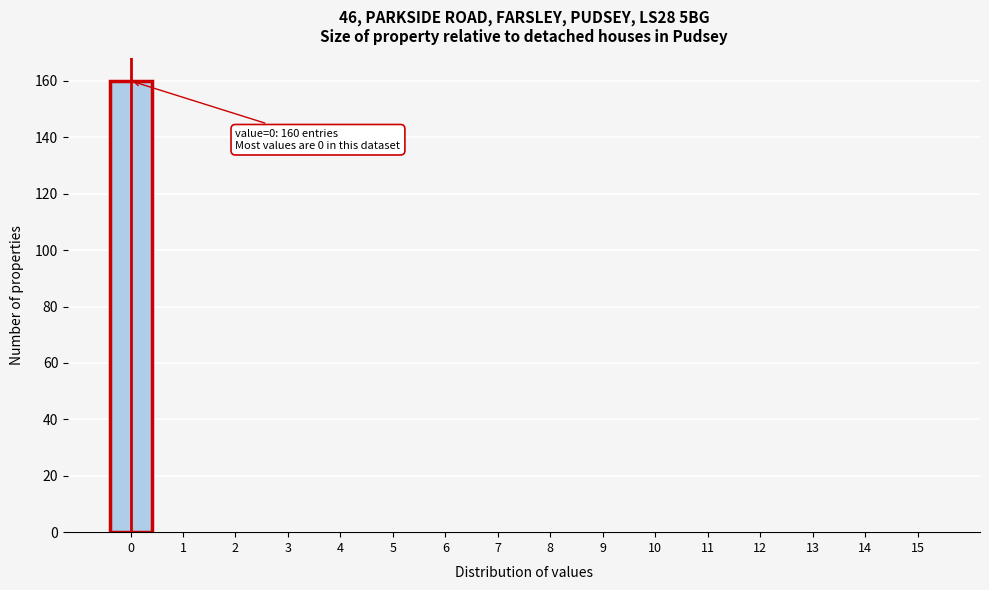

Reading right to left, transcribe all the data shown in this chart.

15=0	14=0	13=0	12=0	11=0	10=0	9=0	8=0	7=0	6=0	5=0	4=0	3=0	2=0	1=0	0=160